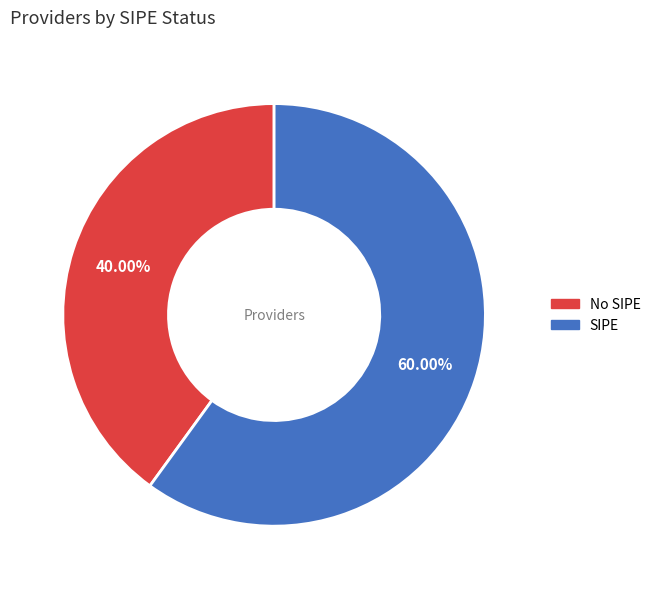

Is there a majority slice in this chart?

Yes